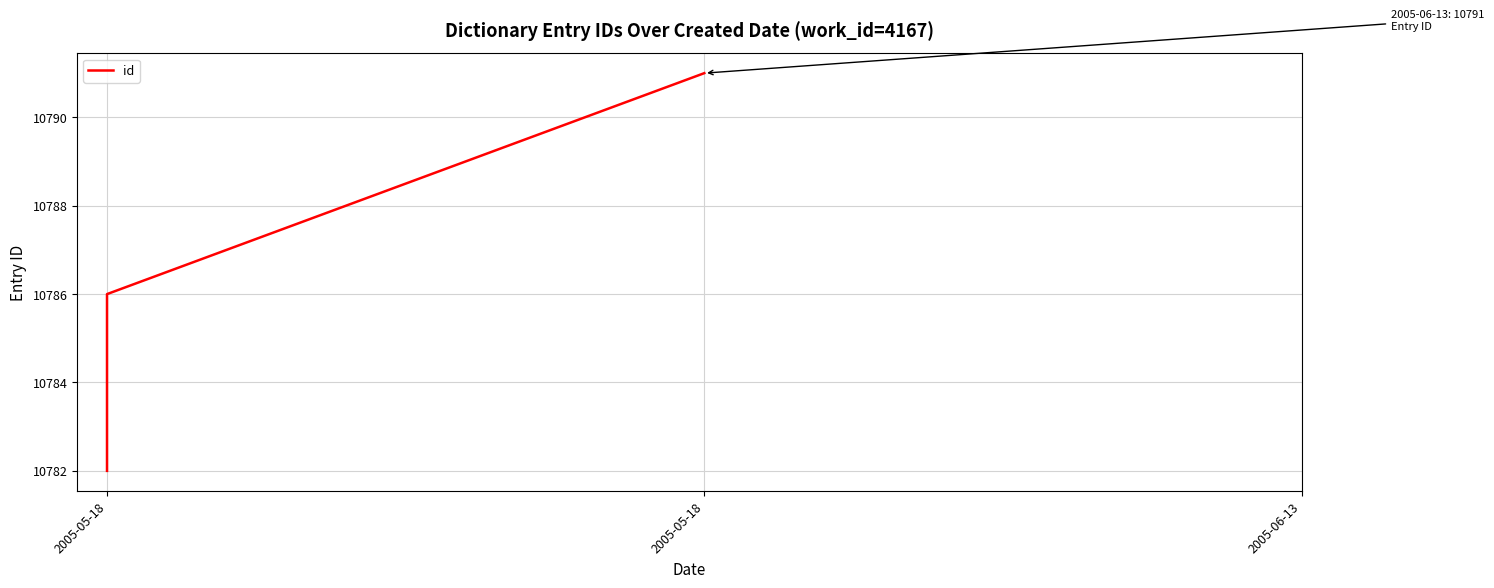

Rank the categories by value from highest to lowest.

2005-05-18, 2005-05-18, 2005-05-18